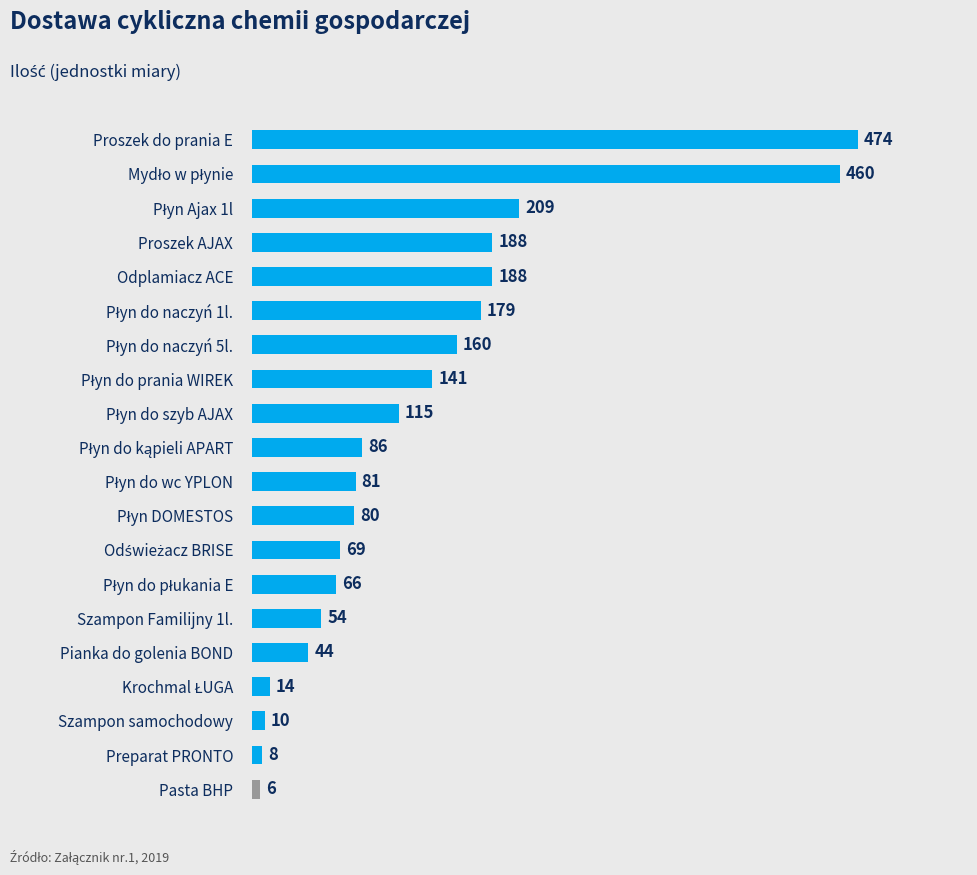

What is the average value?

132